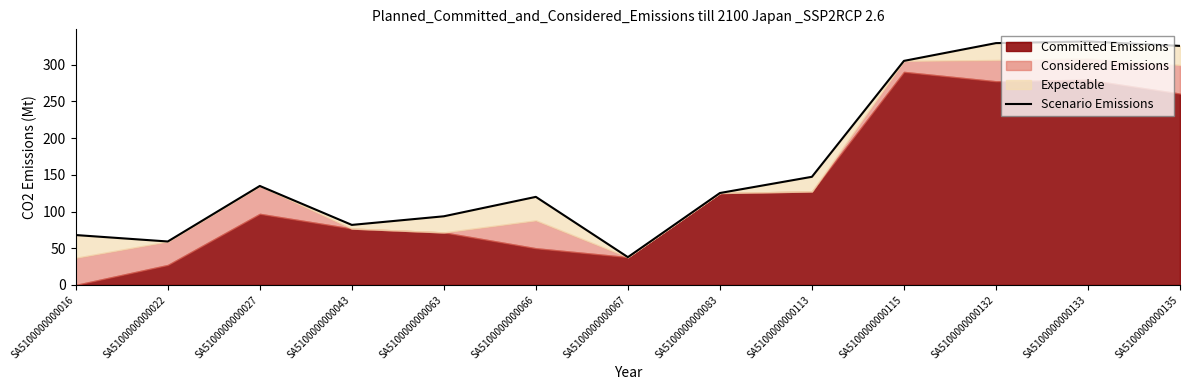

What is the value of the 6th point from the left?

120.0